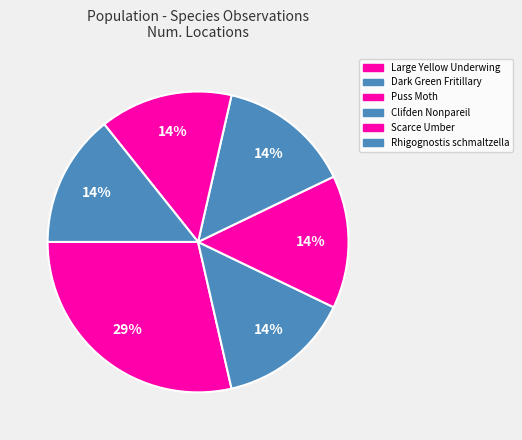

Count the number of slices in the pie.

6